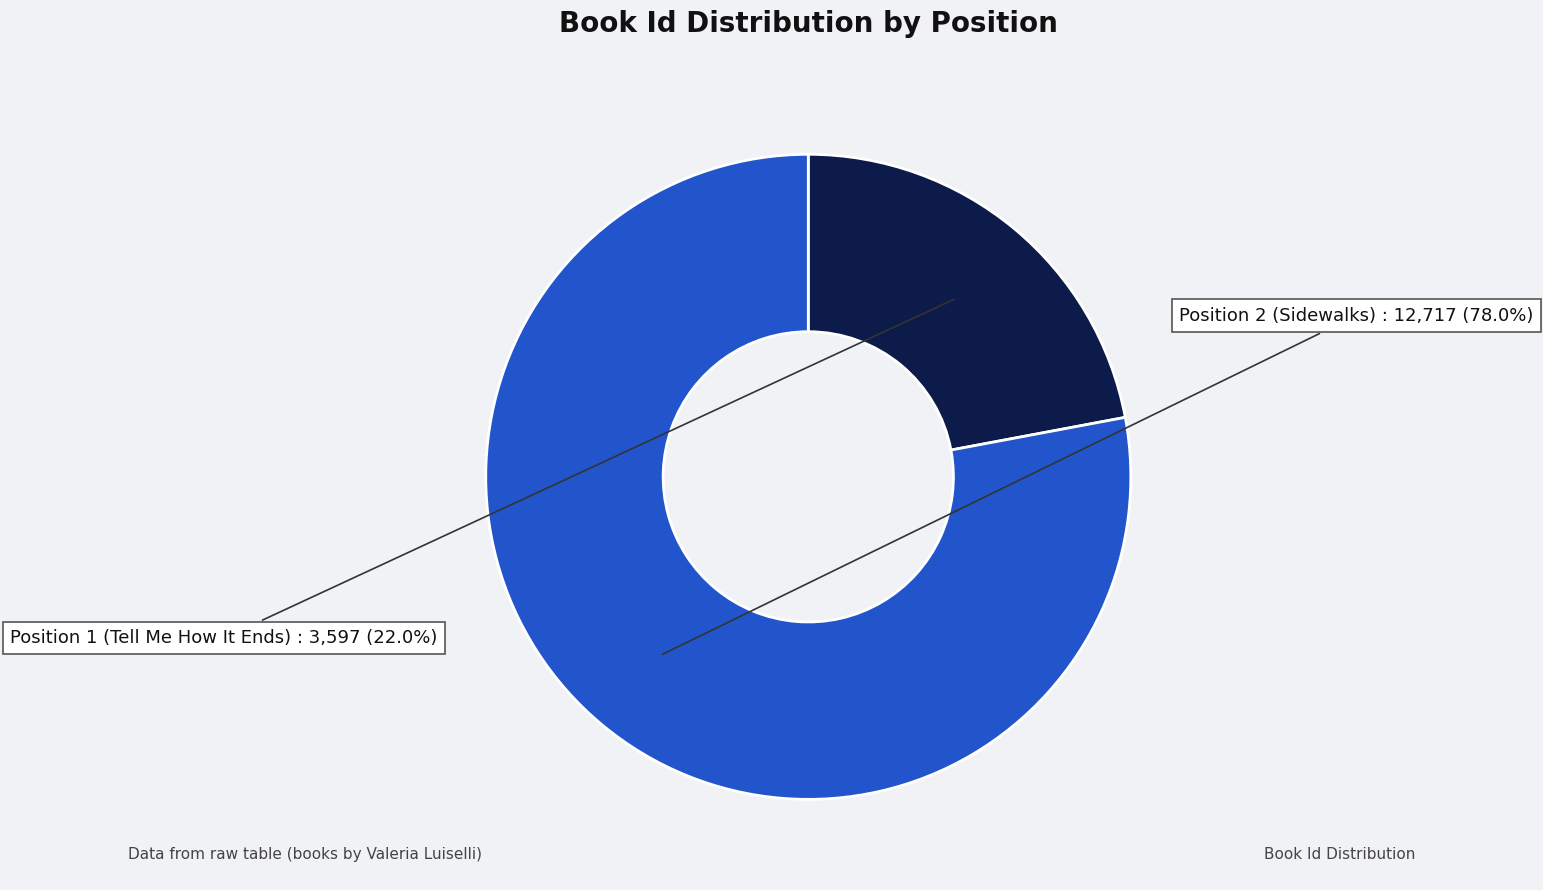

Does any single category account for the majority?

Yes